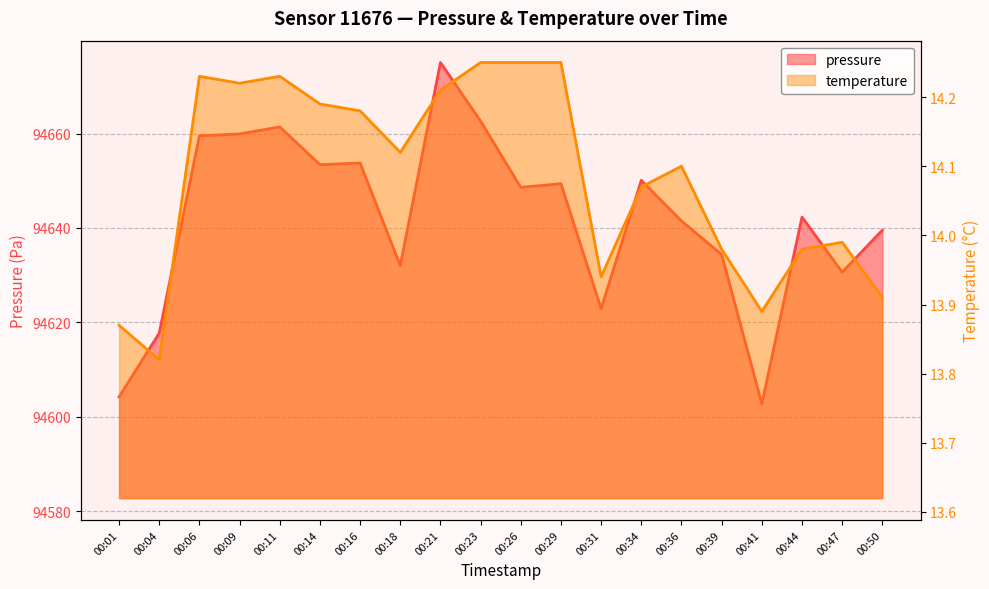

What is the value of the pressure point at the 5th from the left?

94661.4